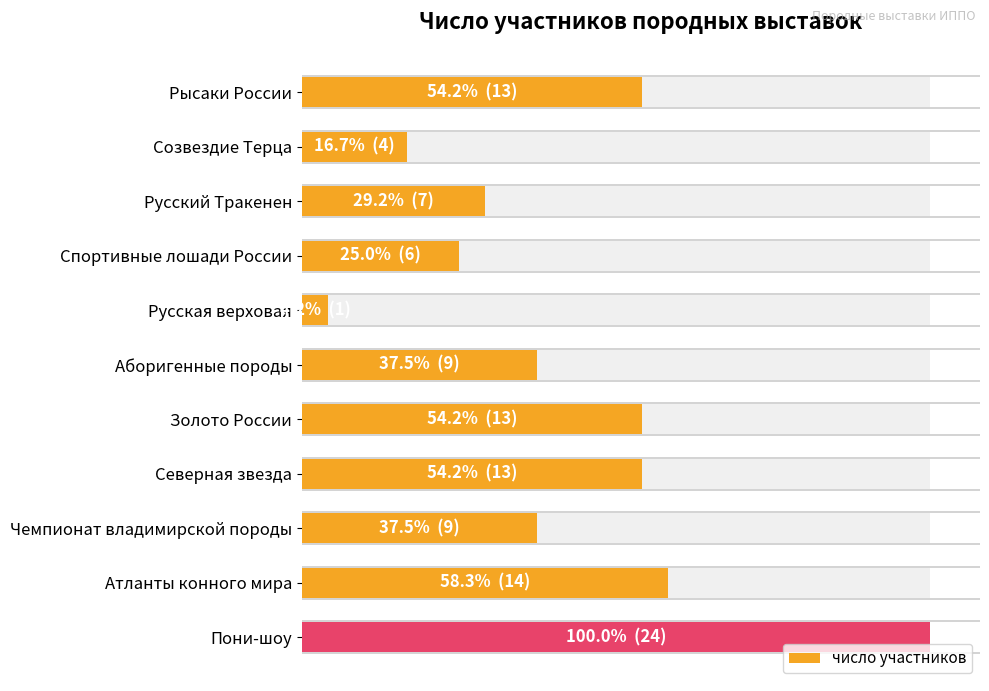

Does the chart contain any negative values?

No